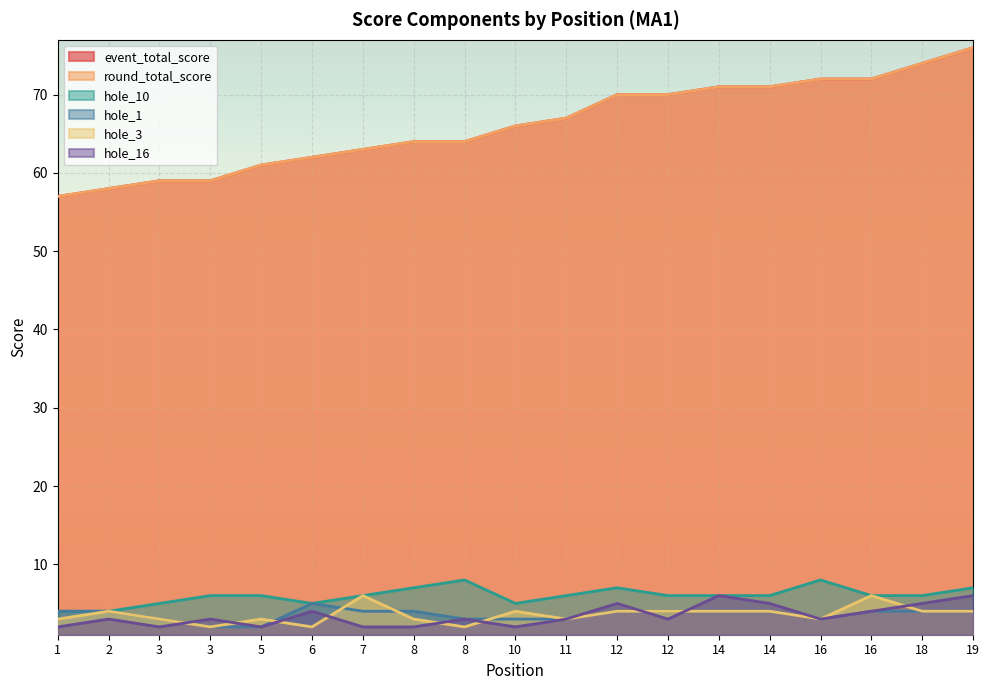

What is the value of the hole_16 point at the 14th from the left?

6